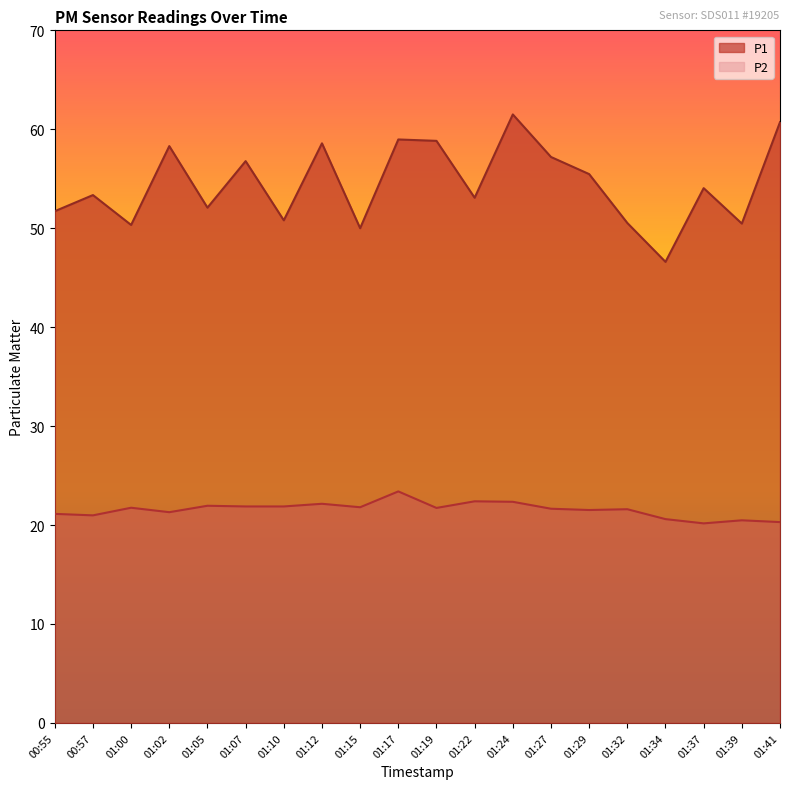

What is the difference between the highest and lowest values at 01:00?

28.6